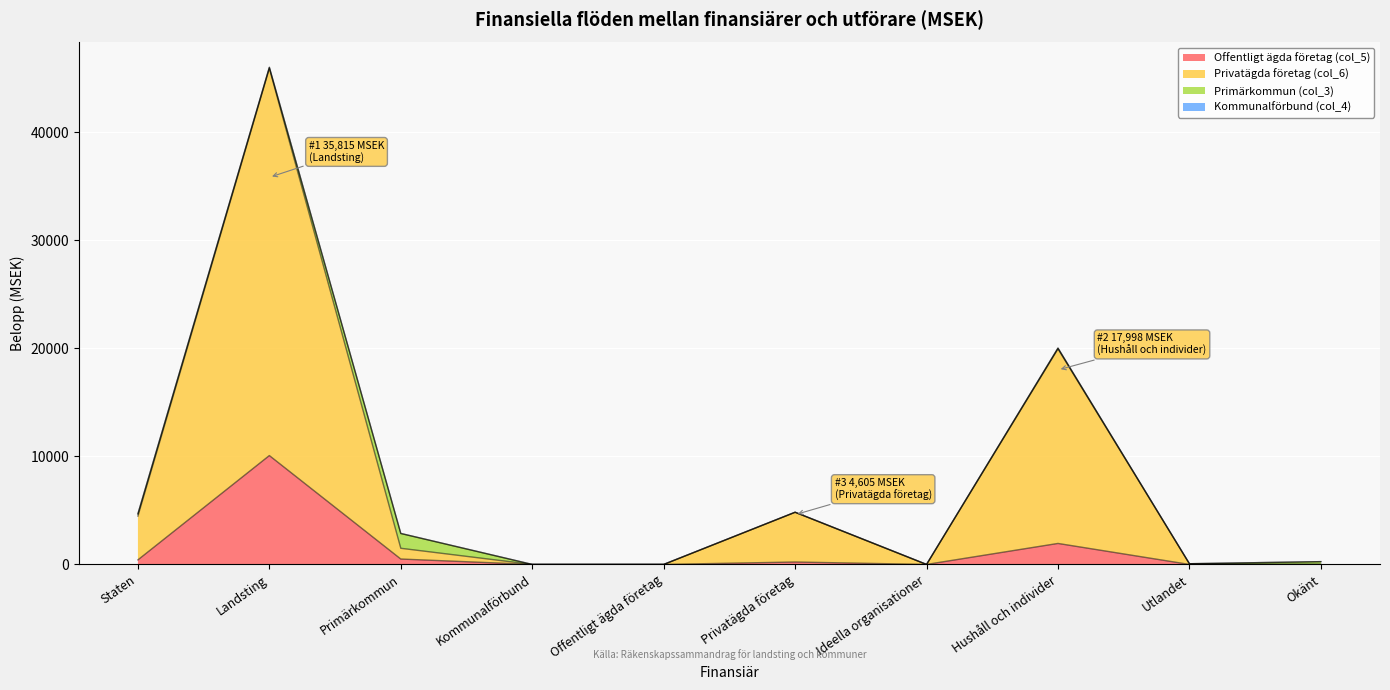

At which category is the sum across all series the highest?

Landsting